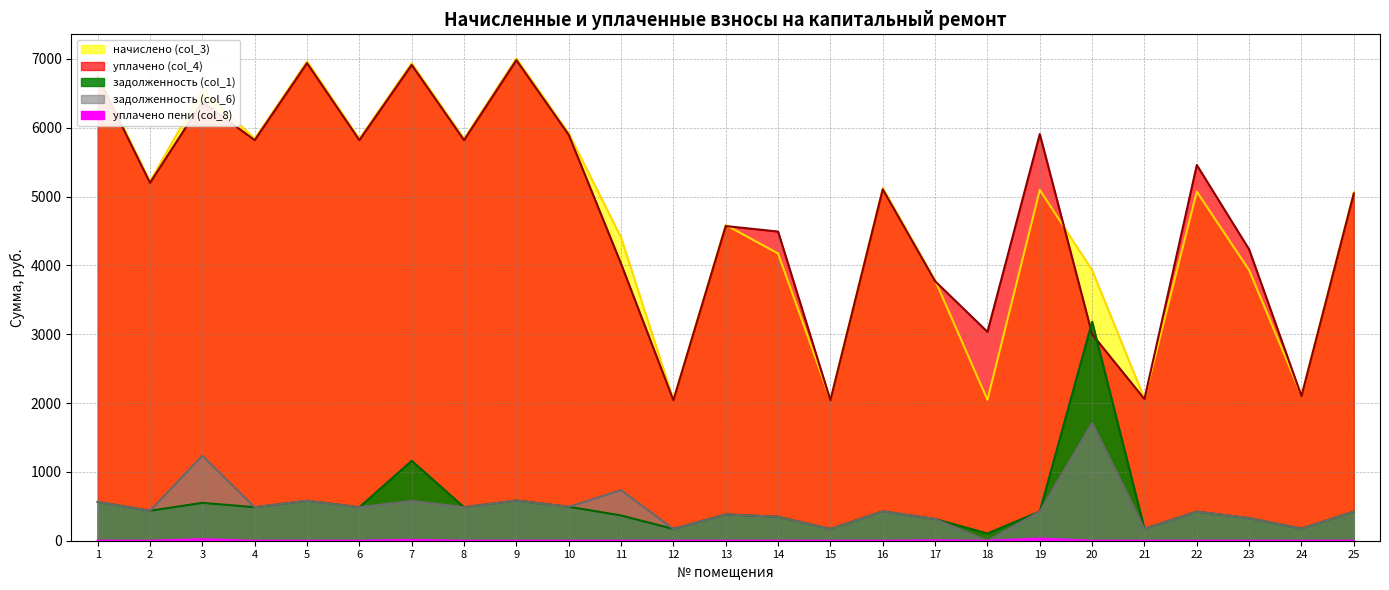

The уплачено (col_4) series shows 3775.6 at 8. True or false?

False